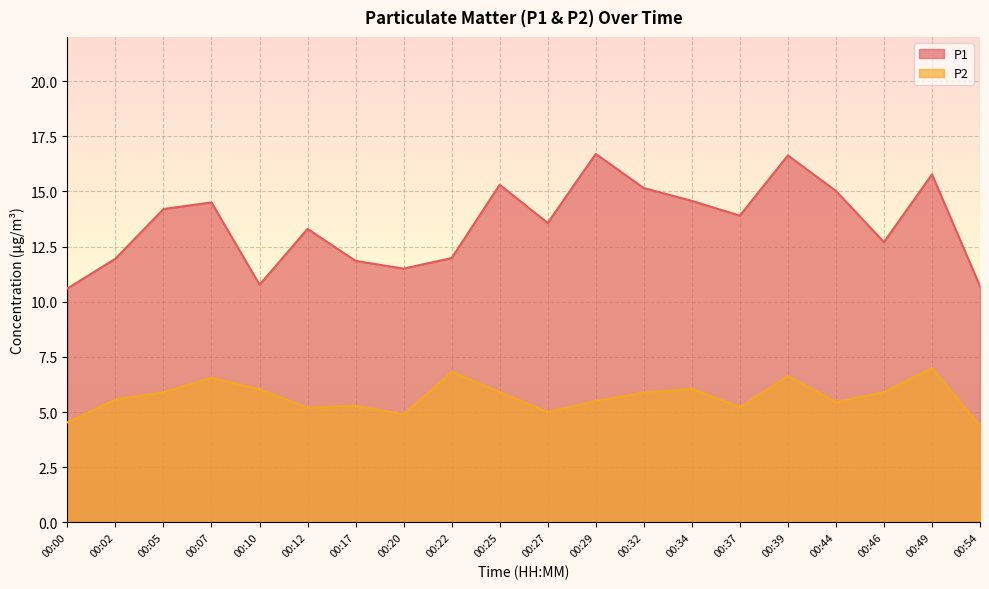

The value of P2 at 00:12 is 5.2. True or false?

True